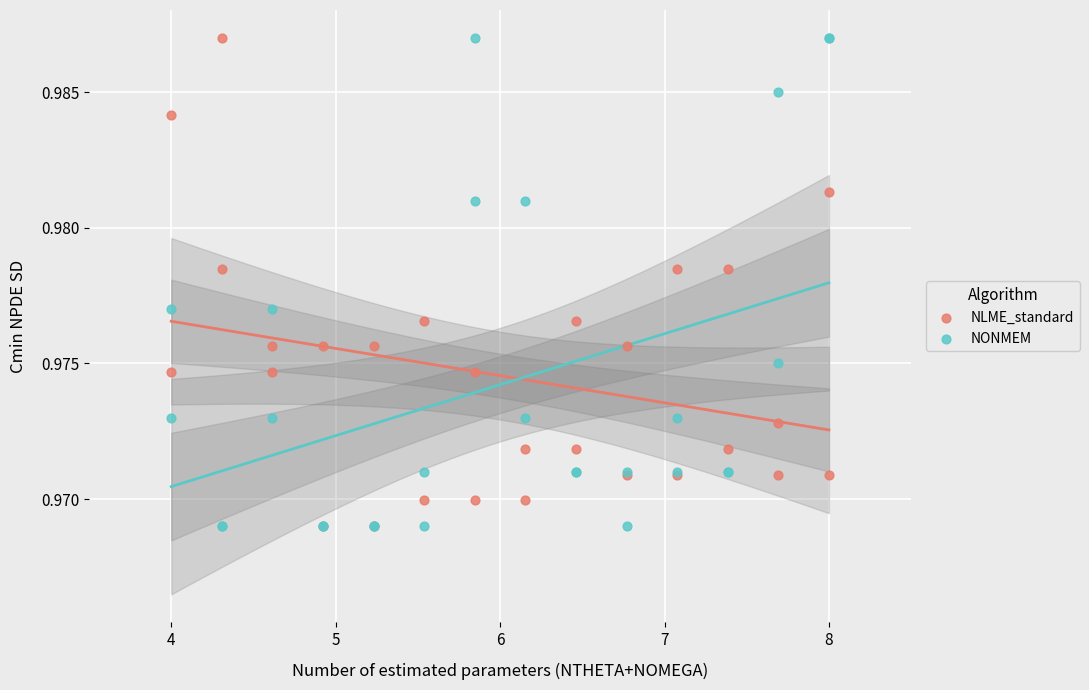

What are all the series names shown in the legend?

NLME_standard, NONMEM